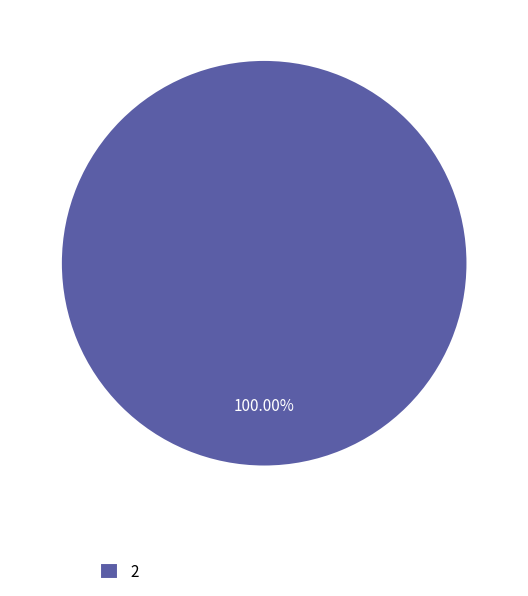

Rank the categories by value from highest to lowest.

2